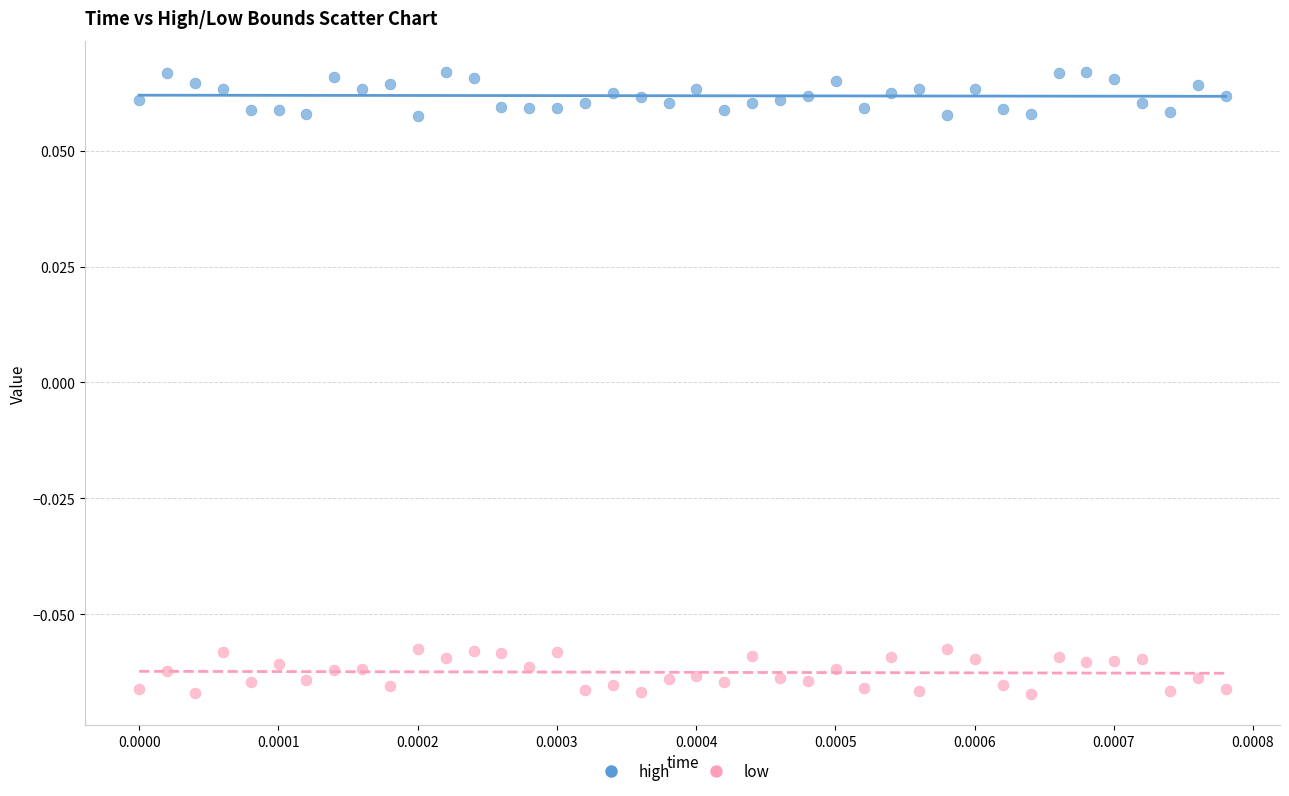

Which series contains the highest Y value?

high